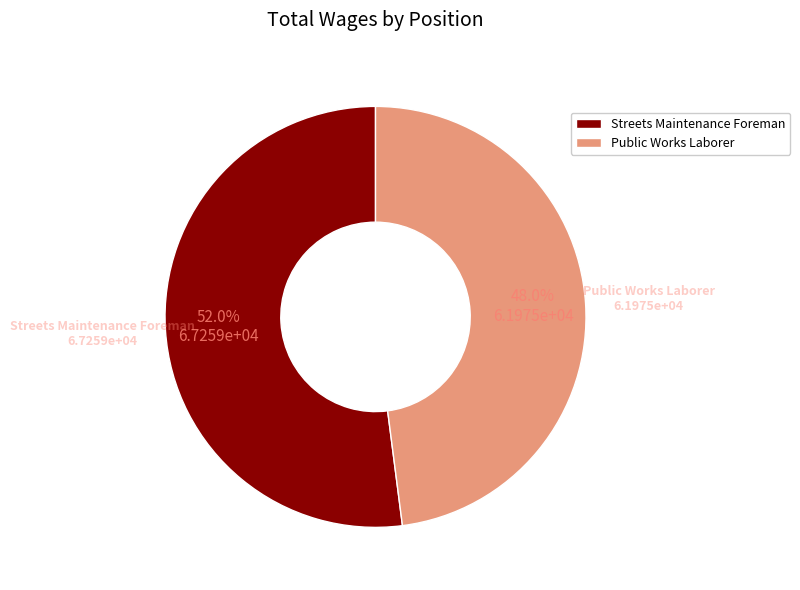

Which slice is the largest?

Streets Maintenance Foreman